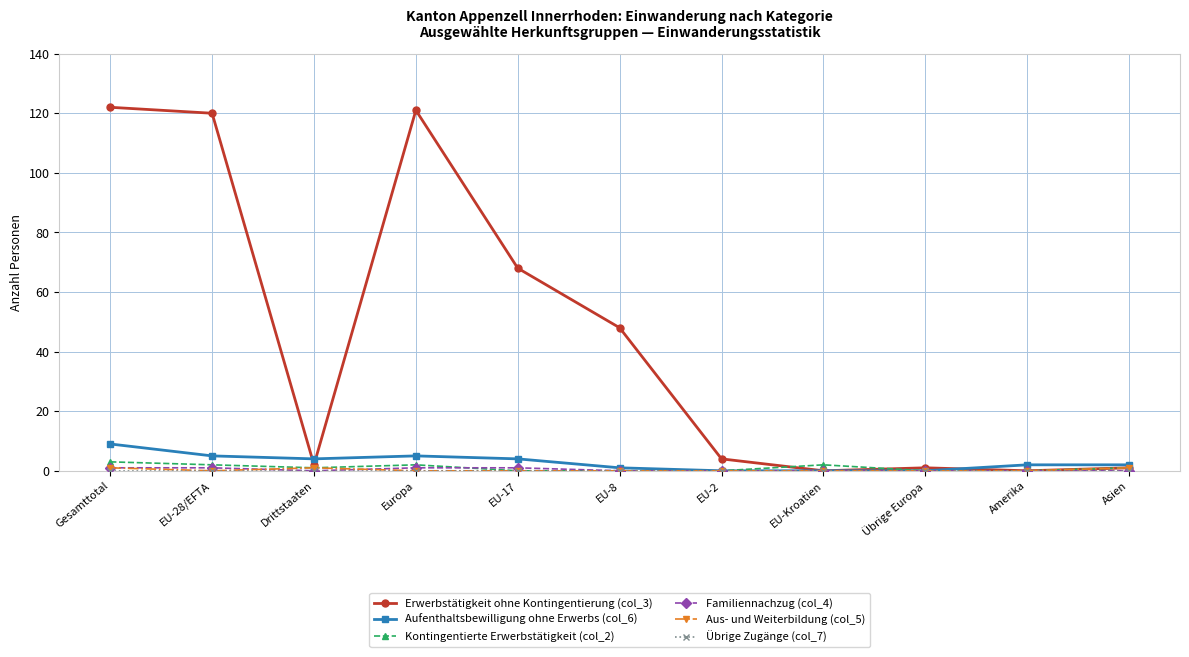

Which series has the largest total across all categories?

Erwerbstätigkeit ohne Kontingentierung (col_3)